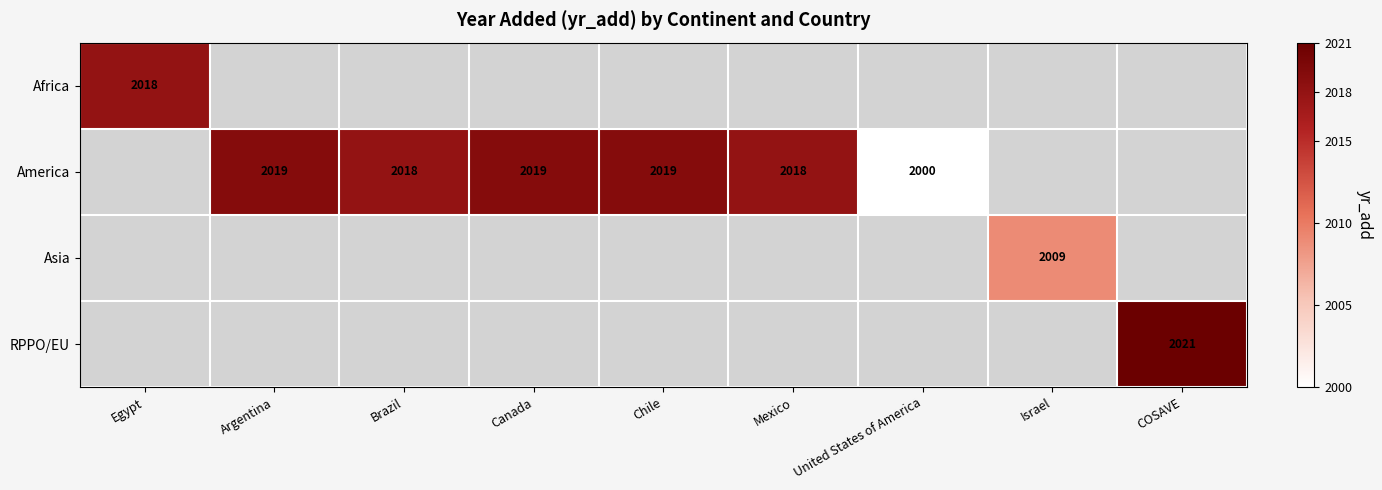

True or false: America has a value of 3532 at Canada.

False